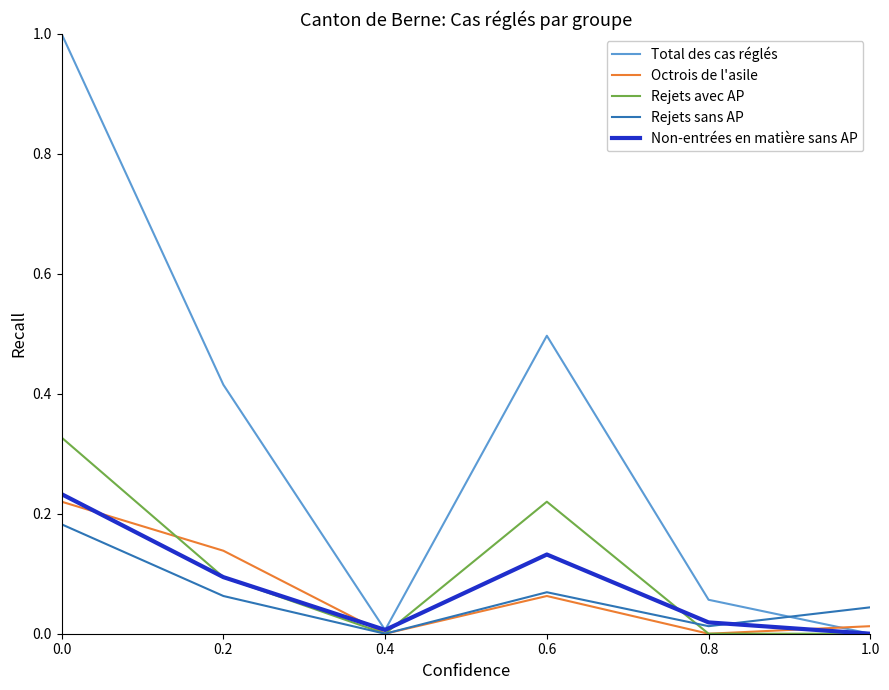

True or false: Octrois de l'asile has a value of 0.1 at 0.6.

True